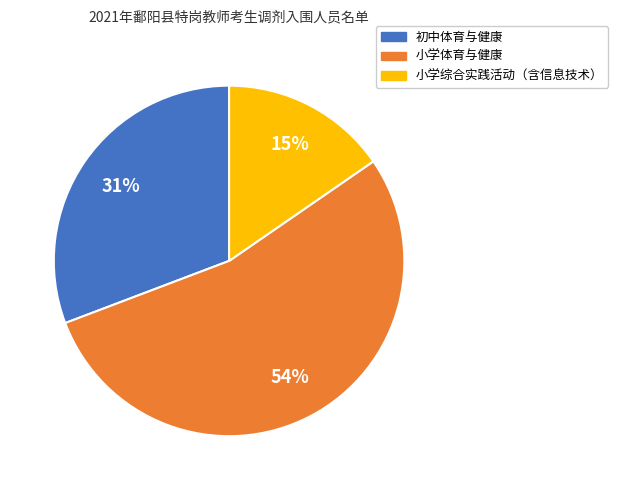

To the nearest percent, what is the difference between the 小学体育与健康 and 初中体育与健康 slice percentages?

23%